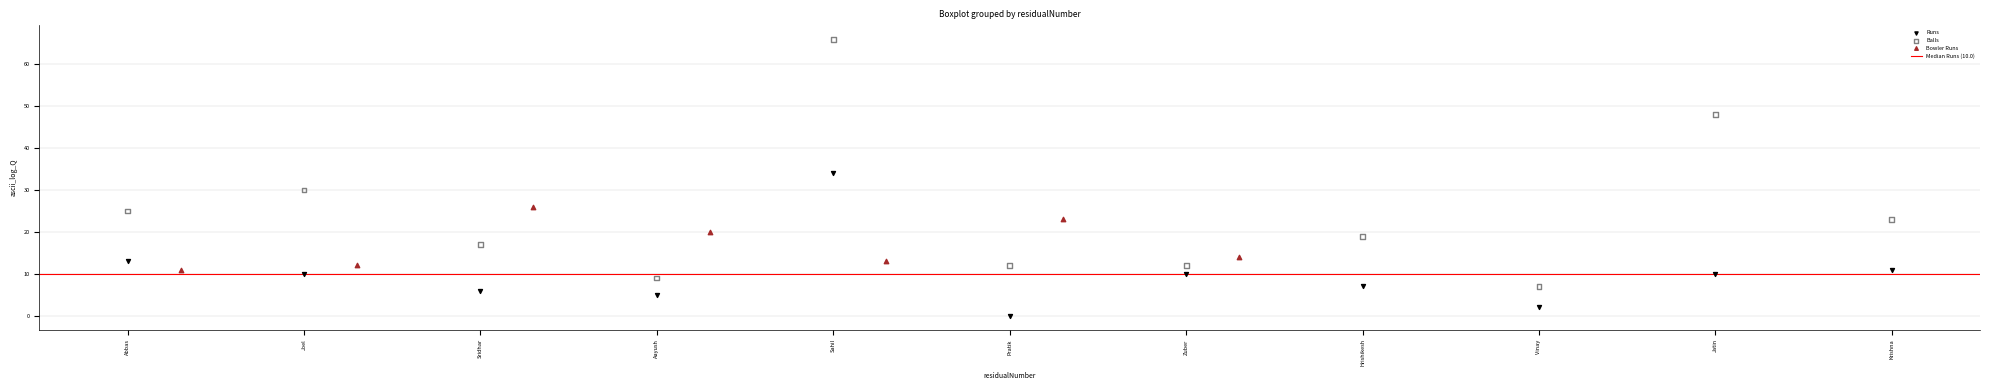

Which series contains the highest Y value?

Balls